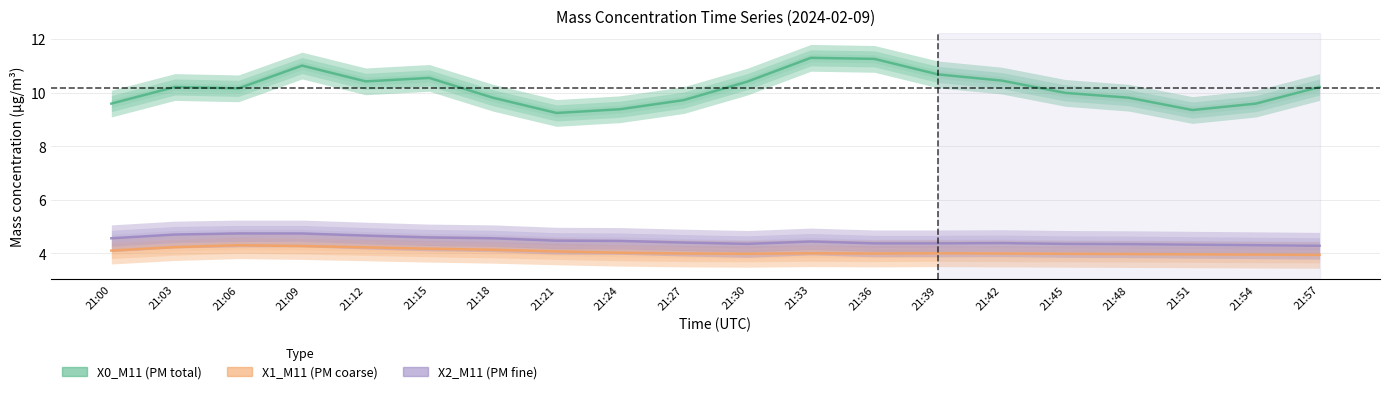

Rank the categories by X0_M11 value from lowest to highest.

21:21, 21:51, 21:24, 21:00, 21:54, 21:27, 21:18, 21:48, 21:45, 21:06, 21:03, 21:57, 21:30, 21:12, 21:42, 21:15, 21:39, 21:09, 21:36, 21:33